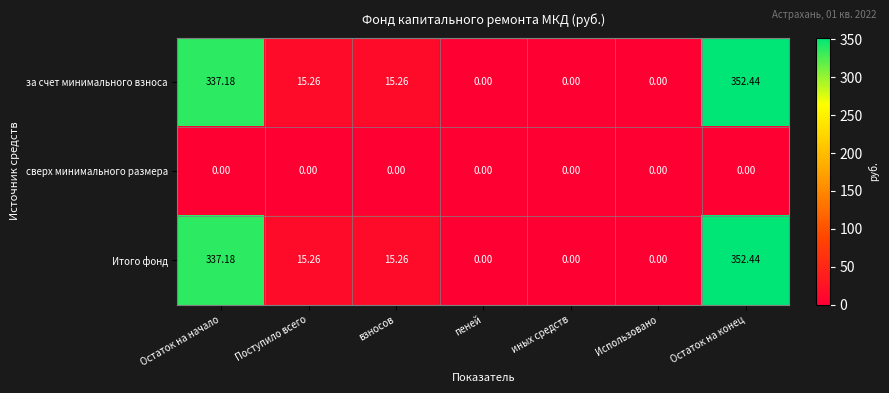

At which category is the sum across all series the highest?

Остаток на конец